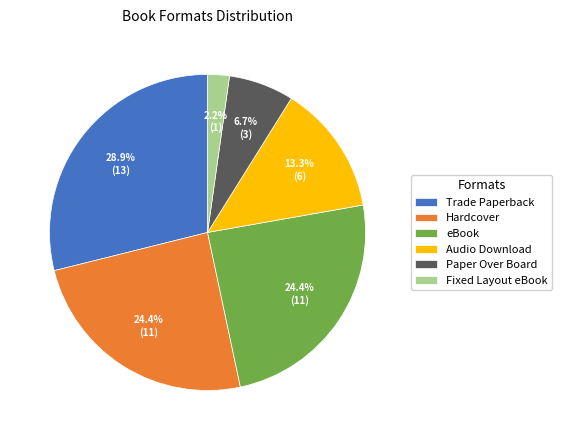

What percentage is the Trade Paperback slice, to the nearest percent?

29%